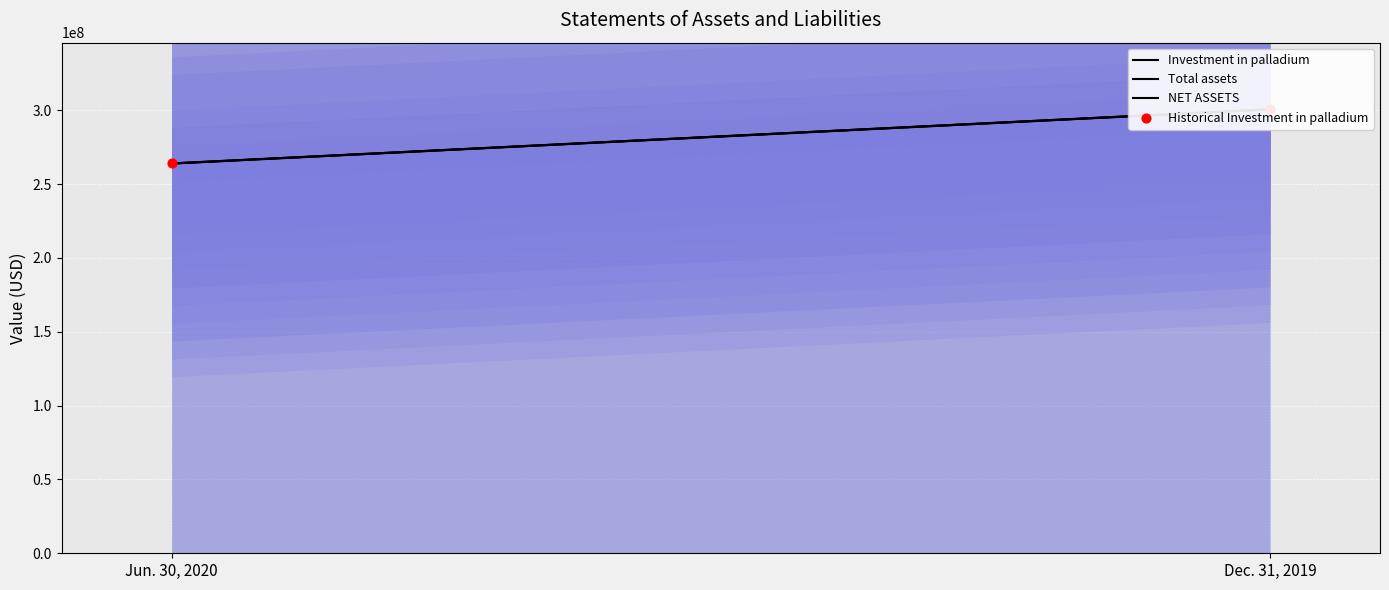

What is the total value across all series at Jun. 30, 2020?

791706000